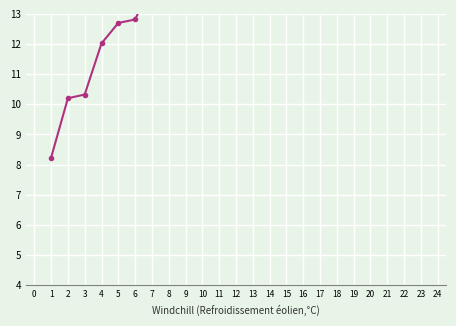

True or false: there are more than 1 points higher than both neighbors.

False